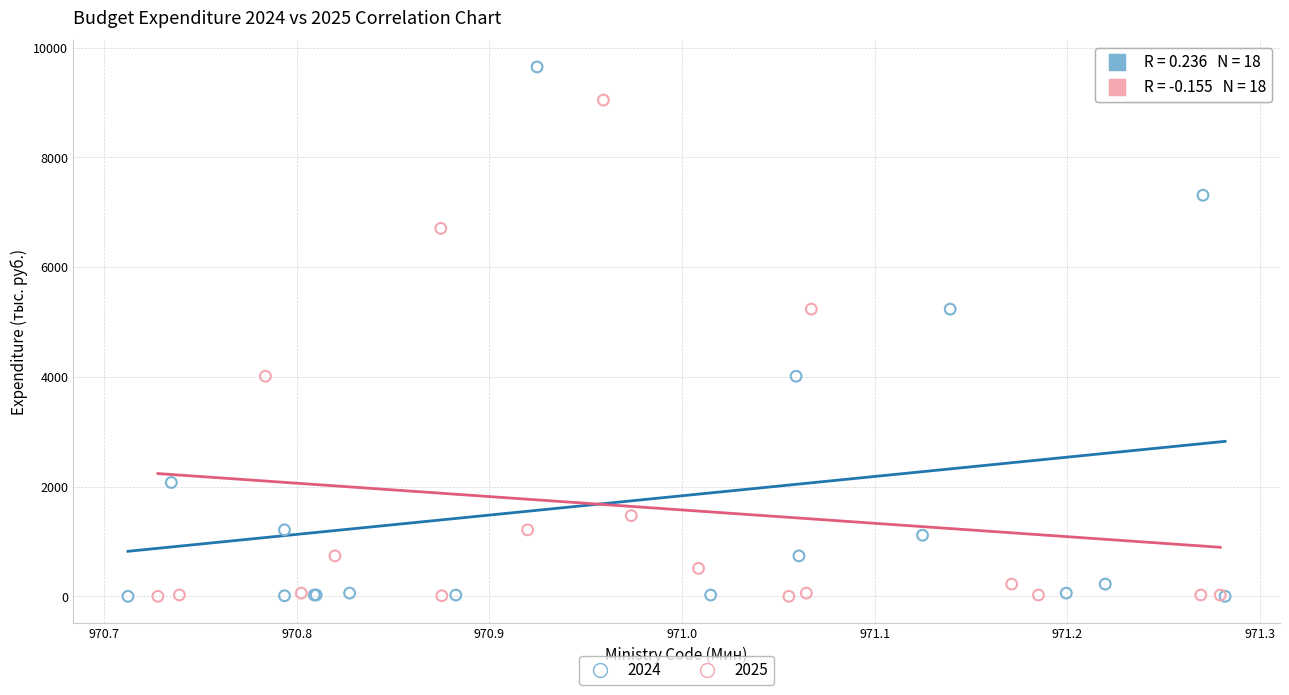

Which series reaches the maximum Y coordinate?

2024